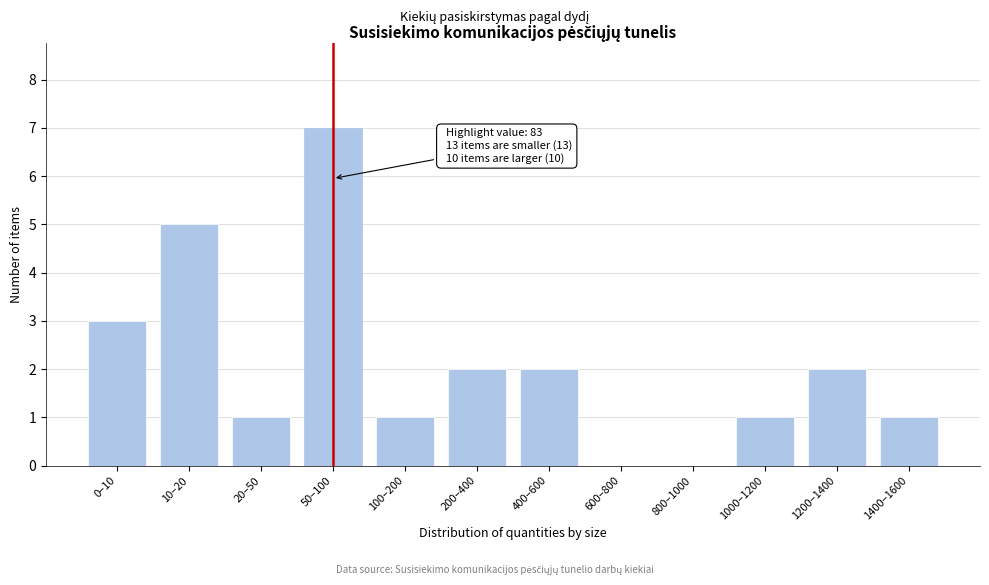

Reading left to right, list all the values displayed in this chart.

0–10=3	10–20=5	20–50=1	50–100=7	100–200=1	200–400=2	400–600=2	600–800=0	800–1000=0	1000–1200=1	1200–1400=2	1400–1600=1